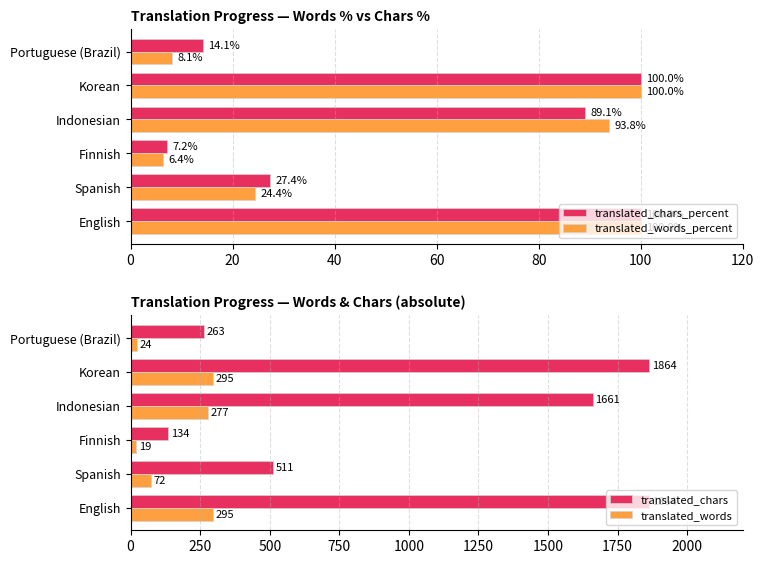

The translated_chars_percent series shows 19.1 at Spanish. True or false?

False